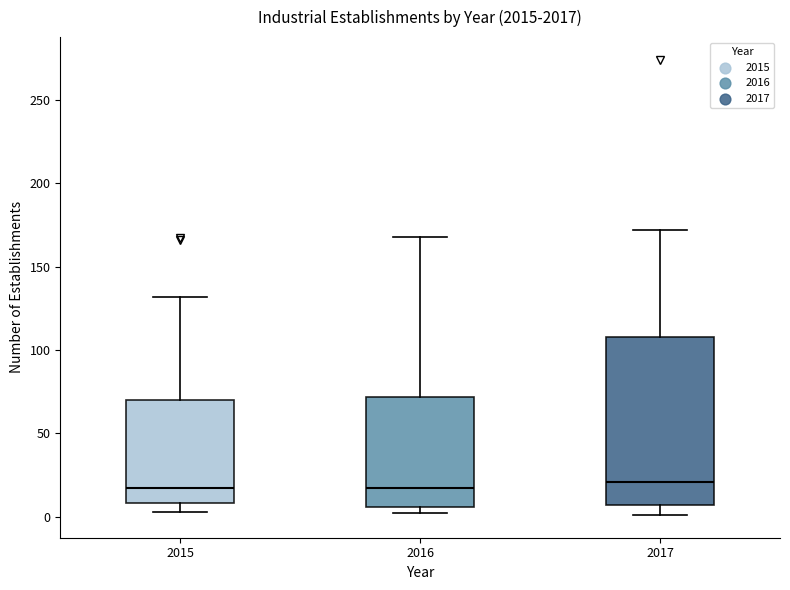

Reading left to right, read every box against the y-axis: the position of its median line, the range the box covers, and the ends of its whiskers. The values are not printed on the chart, so give them approximately, as read against the axis.

2015: median 15, box 10 to 70, whiskers 5 to 130
2016: median 15, box 5 to 70, whiskers 0 to 170
2017: median 20, box 5 to 110, whiskers 0 to 170